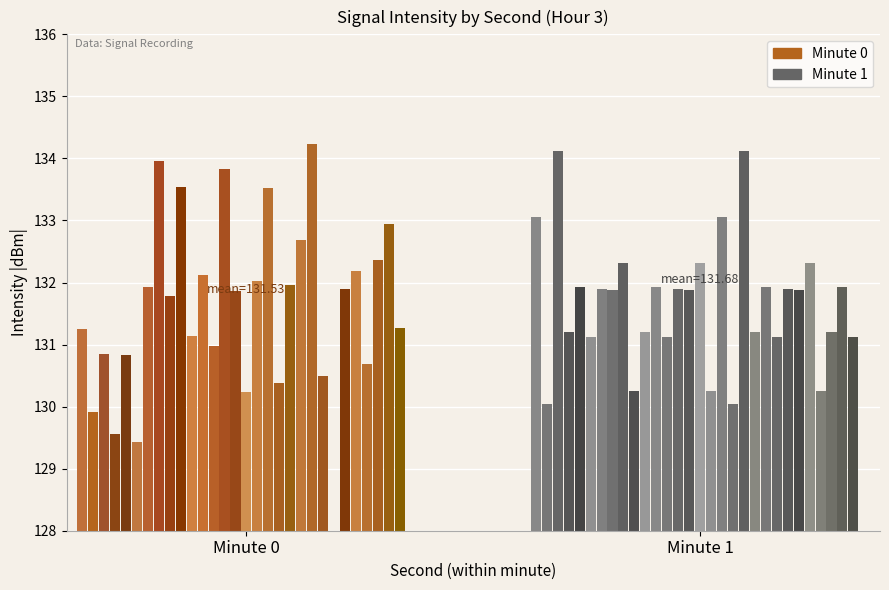

List the series in order of their peak value, lowest first.

minute 1, minute 0